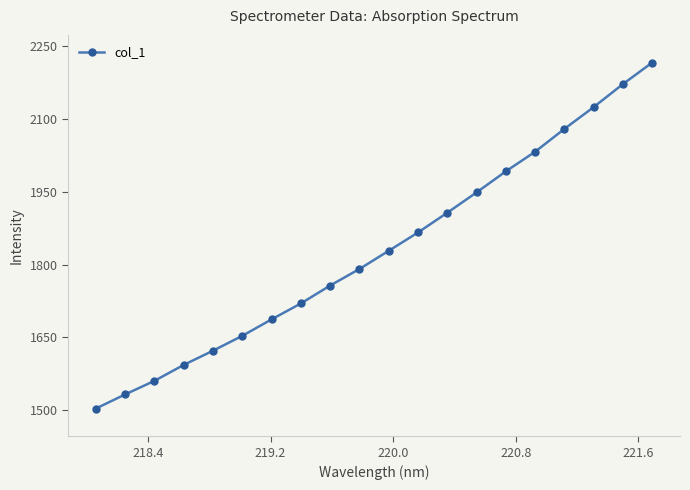

True or false: there are more than 0 points higher than both neighbors.

False